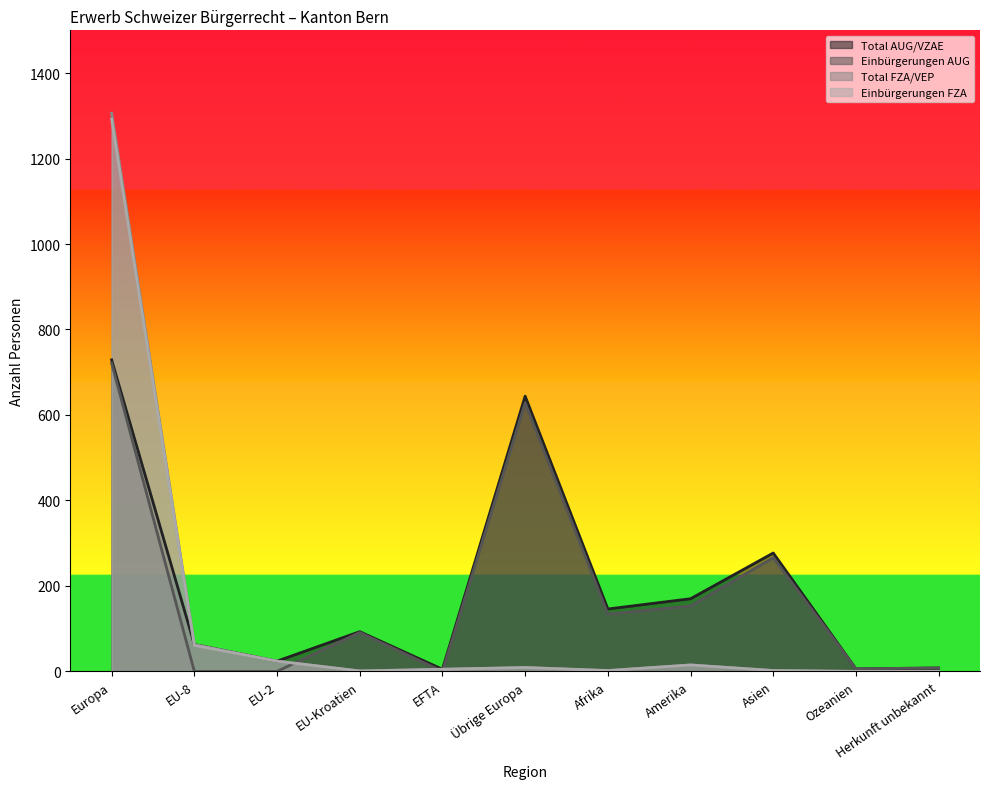

What is the maximum value for Einbürgerungen AUG?

721